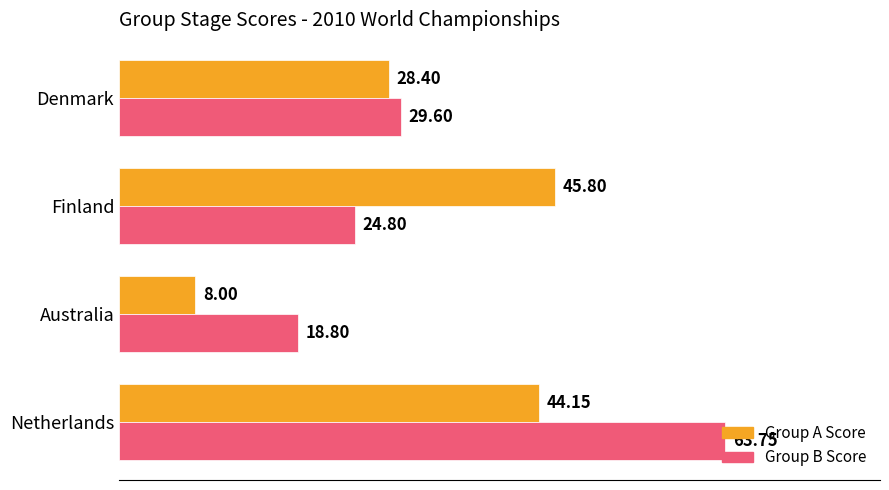

Which series has the widest spread of values?

Group B Score